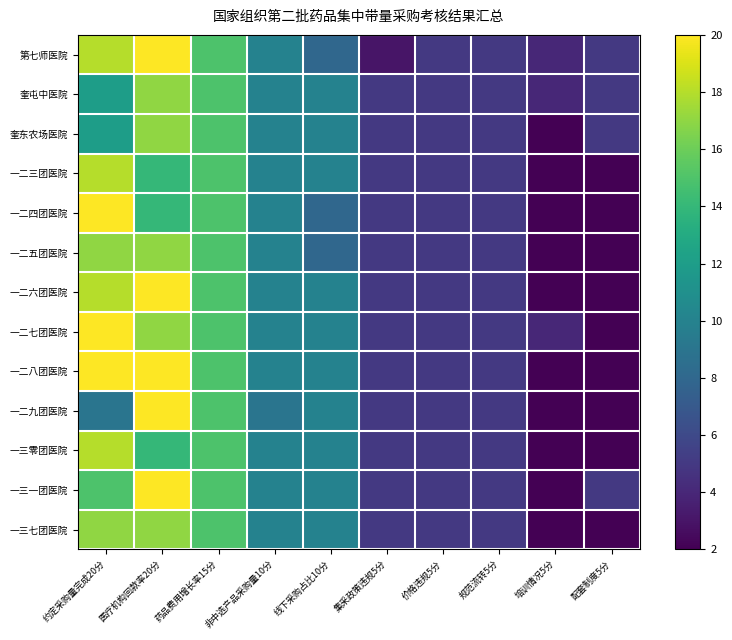

Which series has the largest range (max minus min)?

一二四团医院